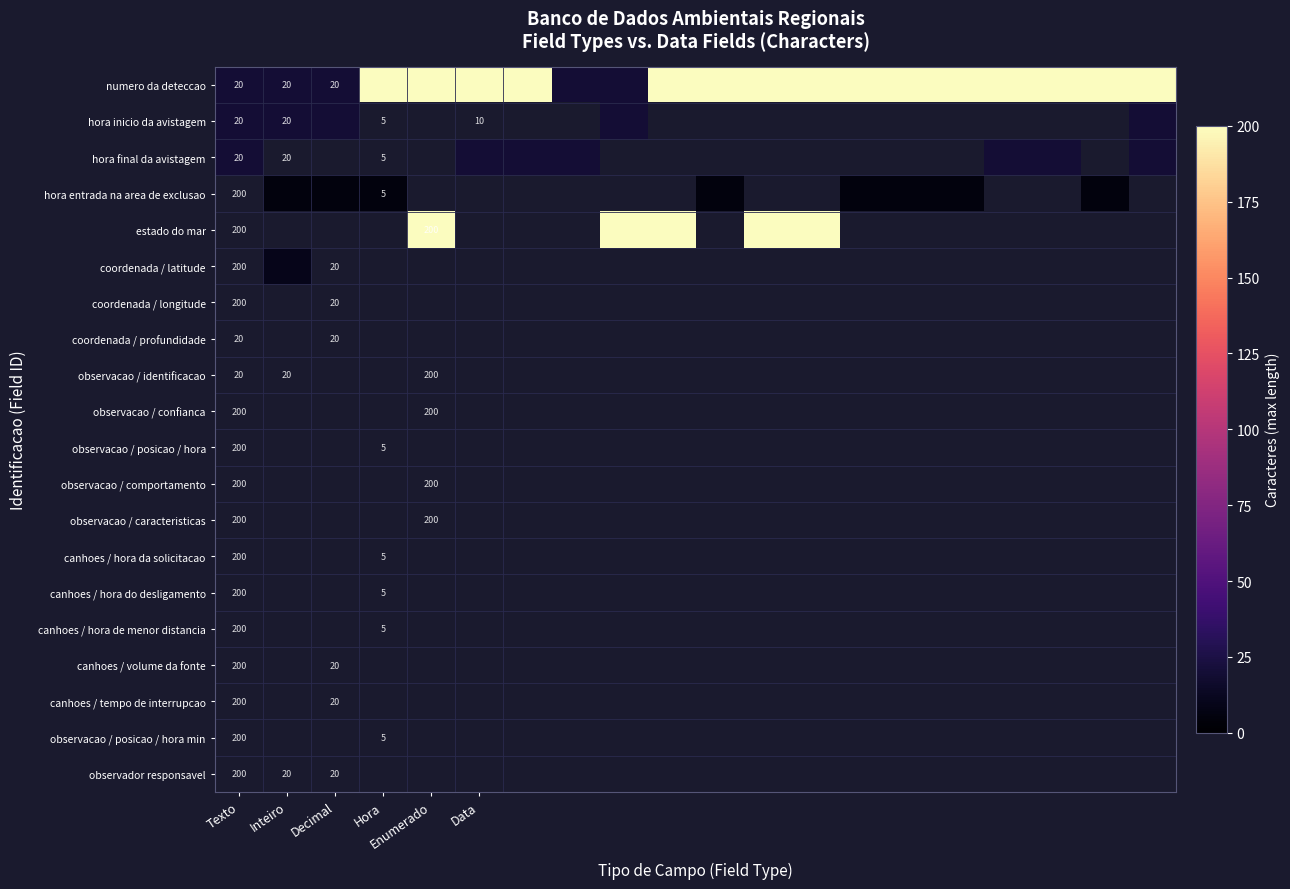

At which category does the chart reach its minimum across all series?

Inteiro